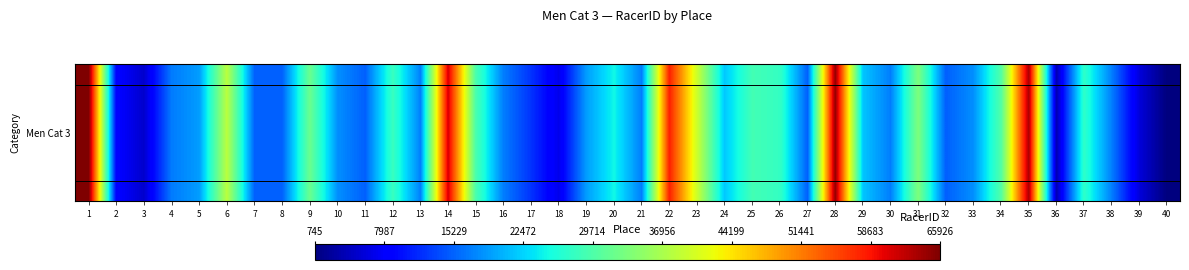

True or false: the data shows 7298 at 8.

False